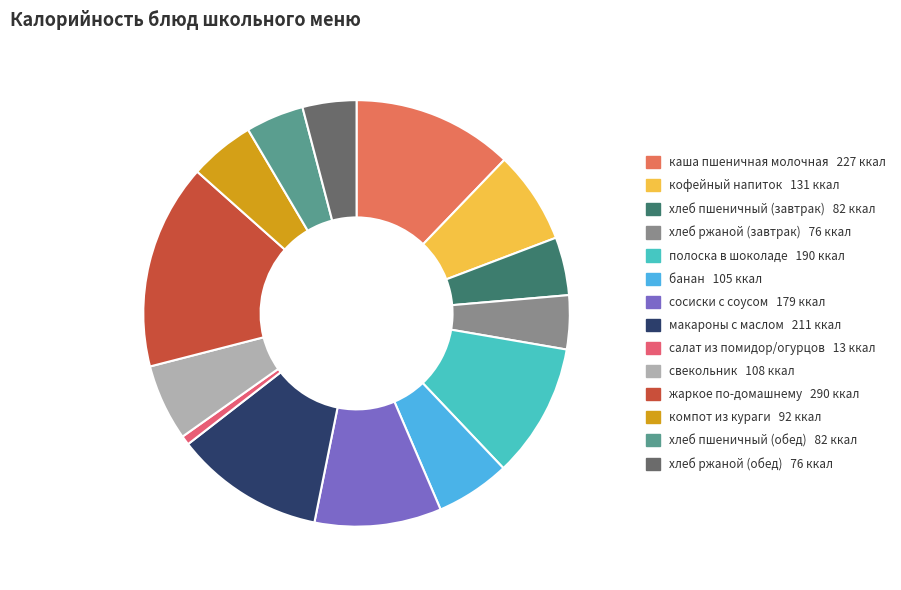

Rank the categories by value from lowest to highest.

салат из помидор и огурцов, хлеб ржаной (завтрак), хлеб ржаной (обед), хлеб пшеничный (завтрак), хлеб пшеничный (обед), компот из кураги, банан, свекольник, кофейный напиток, сосиски с соусом, полоска в шоколаде, макароны отварные с маслом, каша пшеничная молочная, жаркое по-домашнему